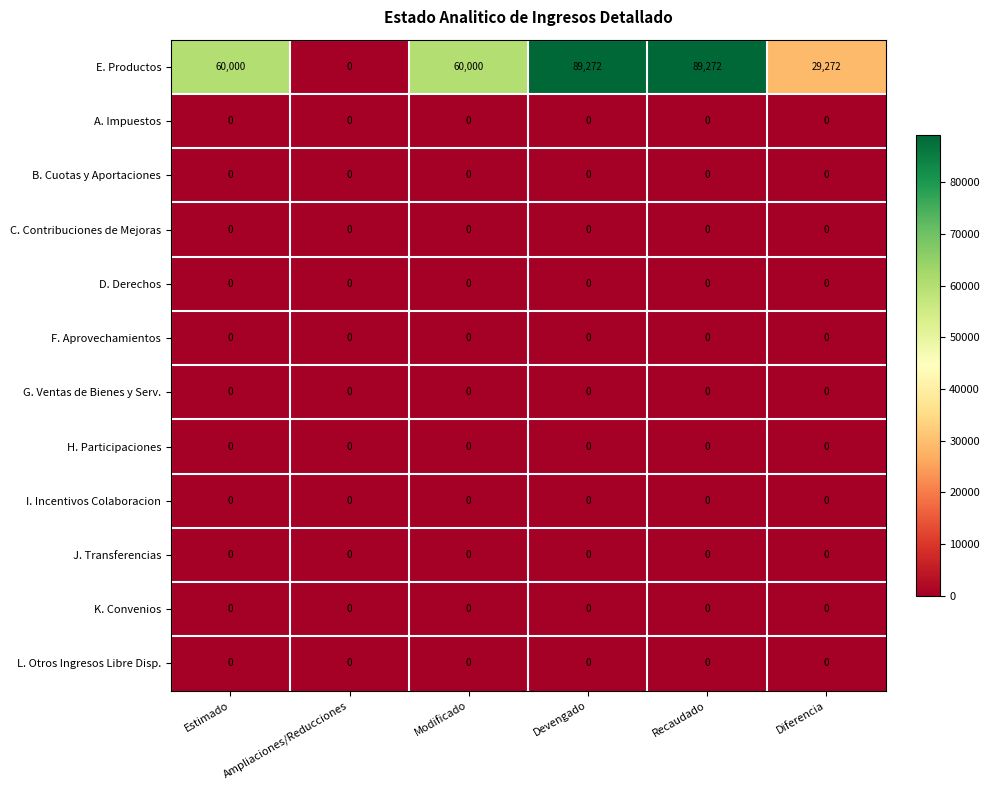

Which series has the largest total across all categories?

E. Productos